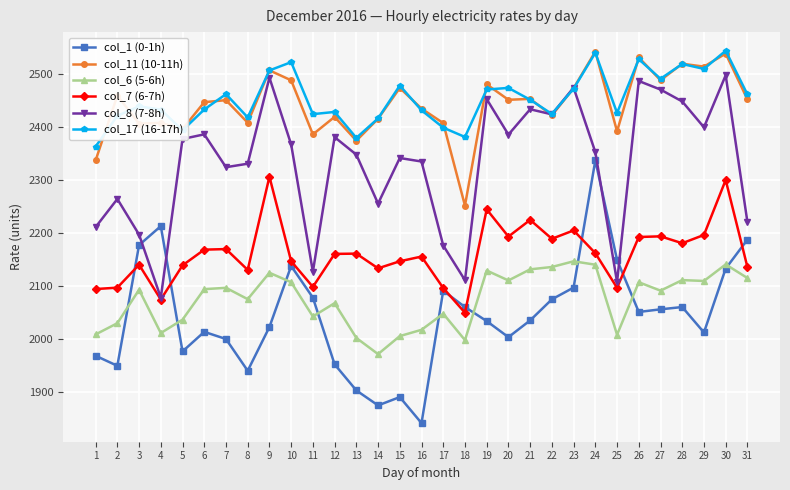

True or false: col_11 (10-11h) has more than 1 interior local peaks.

True